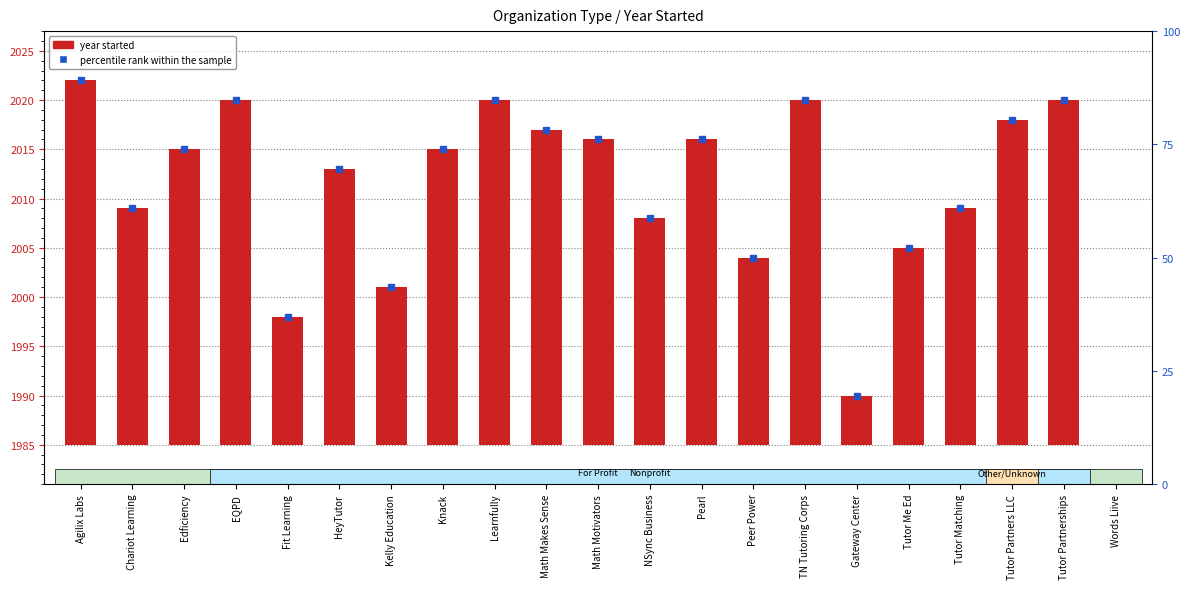

What is the label of the 6th bar from the right?

Gateway Center